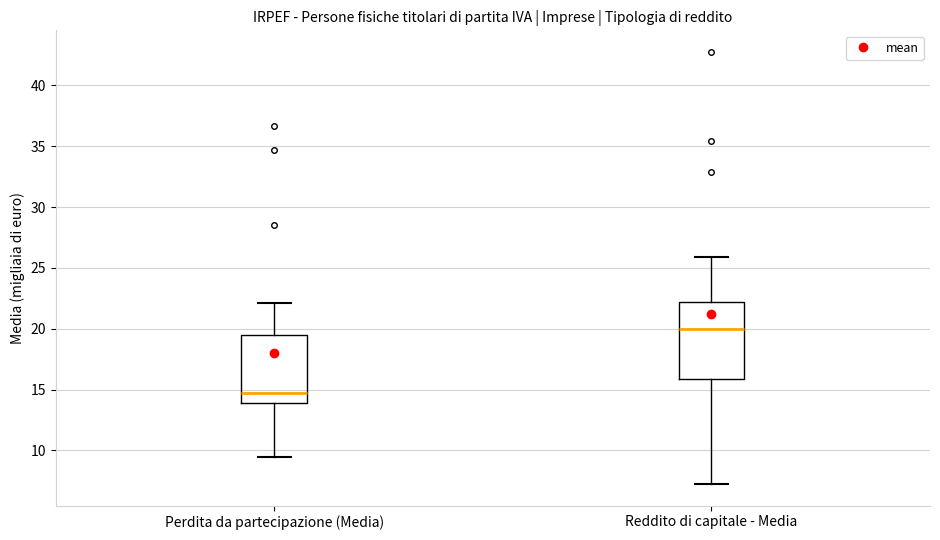

Which box has the lowest median line?

Perdita da partecipazione (Media)